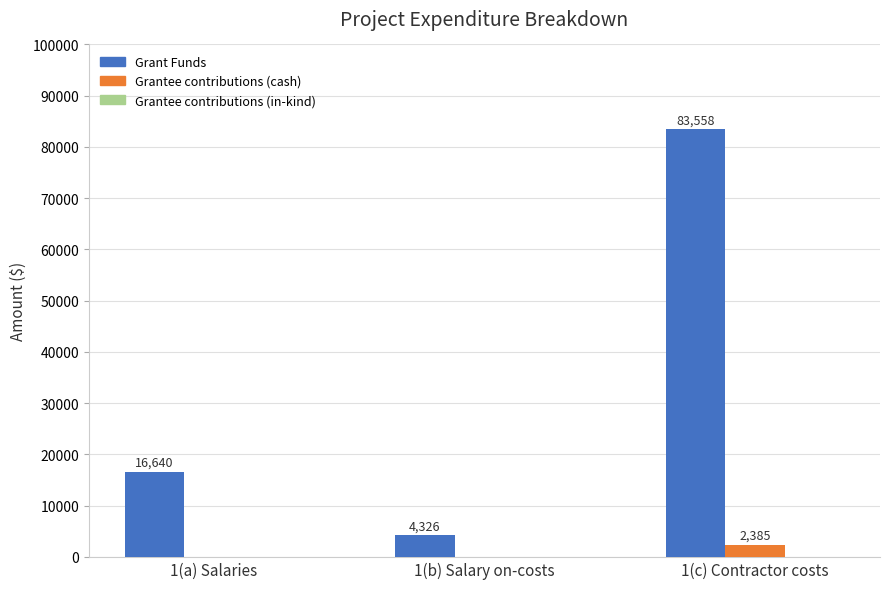

At which category does the chart reach its peak across all series?

1(c) Contractor costs